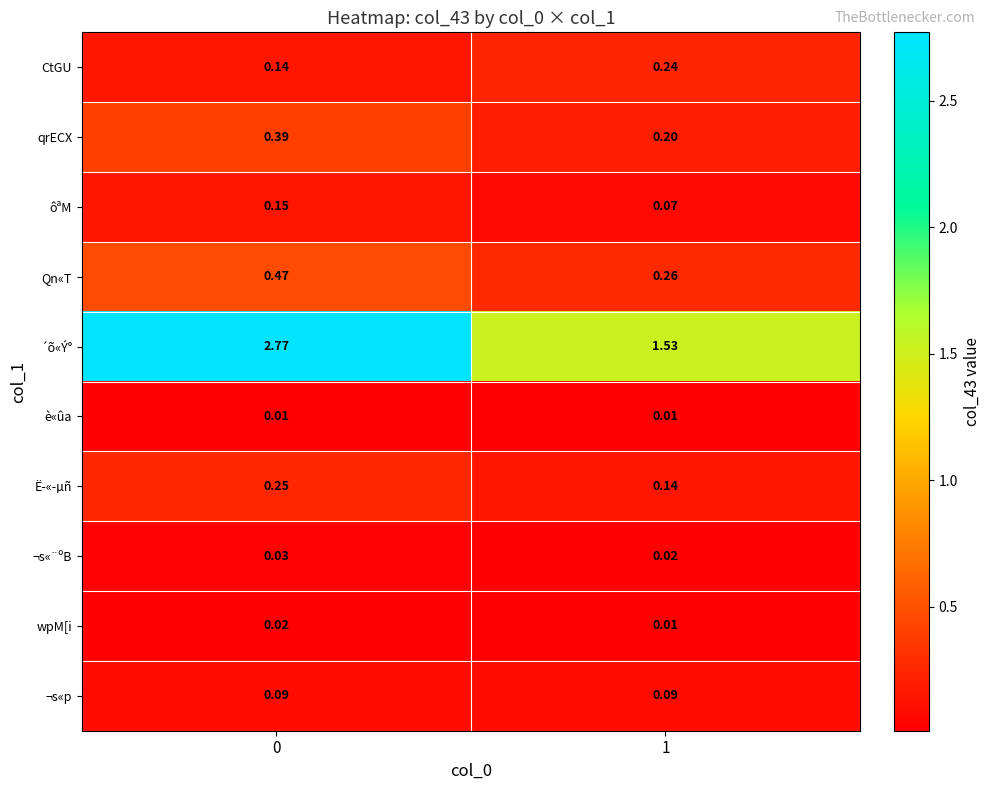

How many categories are shown in the chart?

2